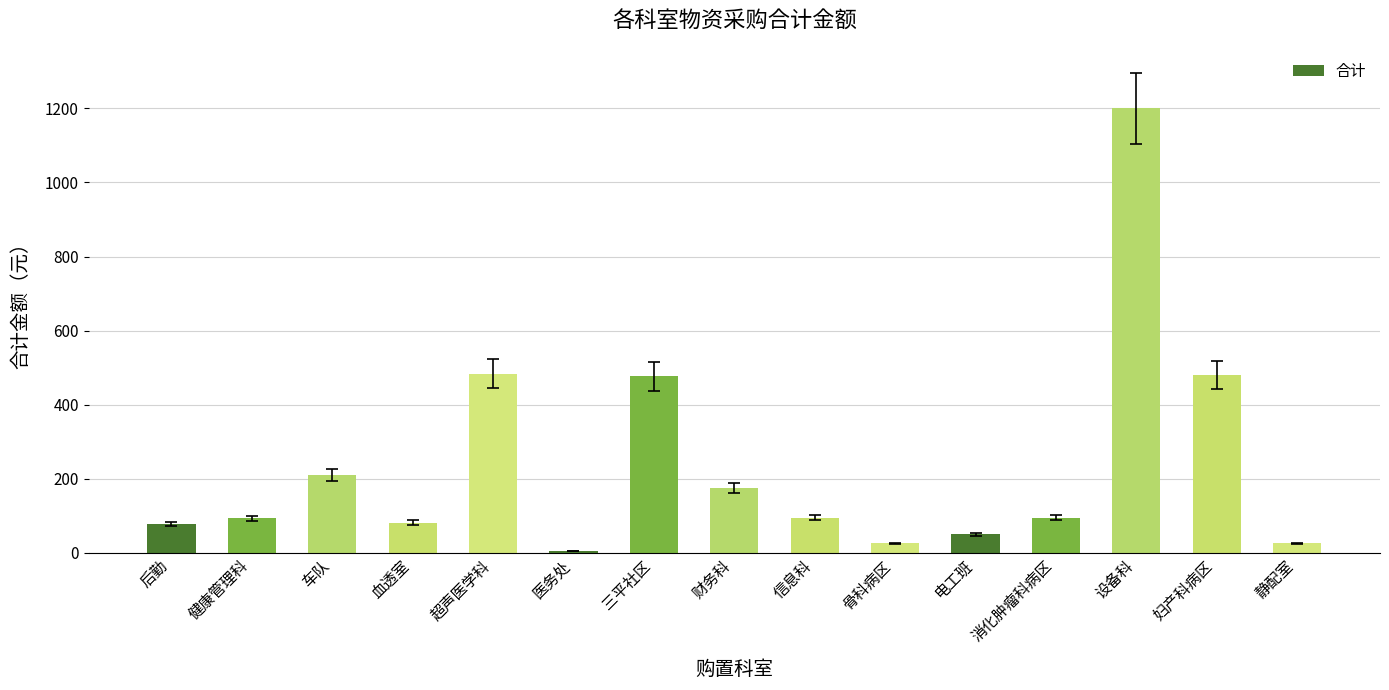

At which category does the chart reach its peak across all series?

设备科